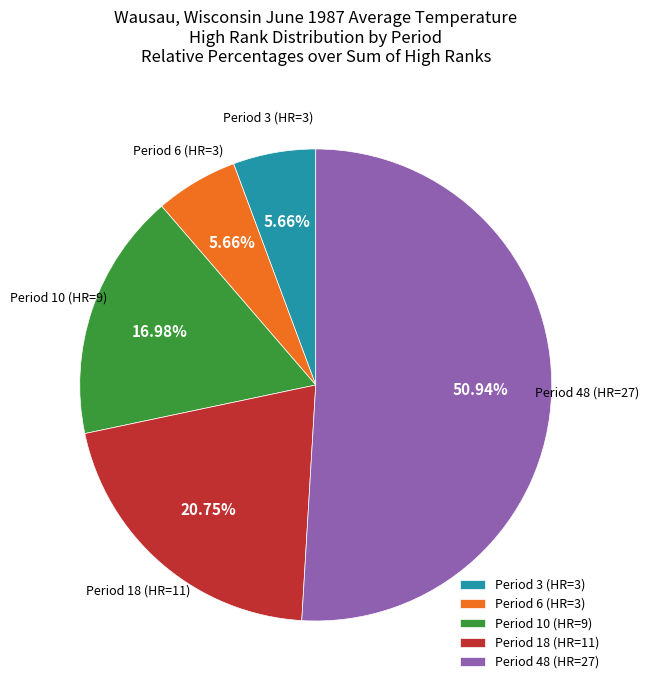

Combined, do Period 48 (HR=27) and Period 10 (HR=9) account for over 50%?

Yes